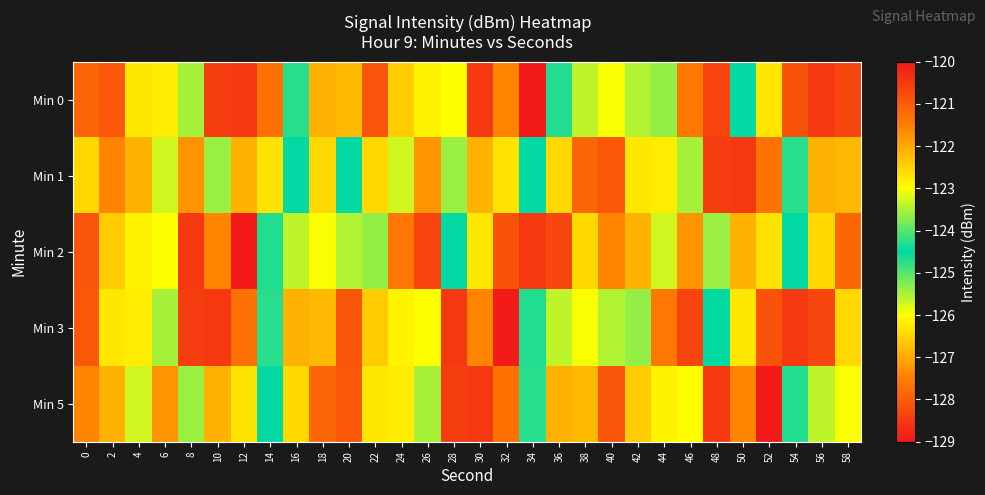

At how many categories does at least one series exceed -125?

27